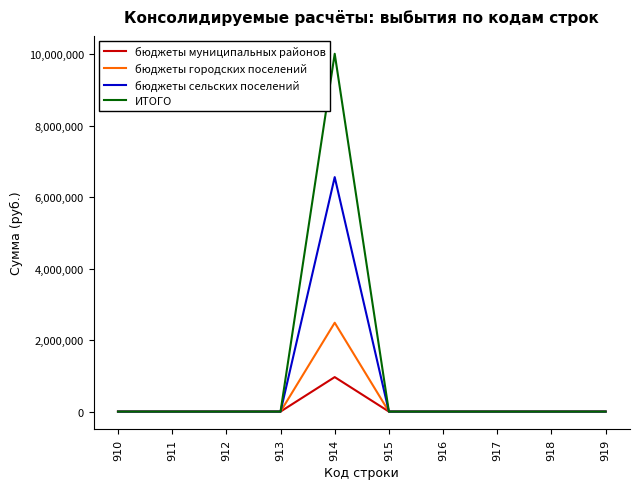

Reading left to right, what are all the values shown in this chart?

бюджеты муниципальных районов: 0.0	0.0	0.0	0.0	964441.1	0.0	0.0	0.0	0.0	0.0
бюджеты городских поселений: 0.0	0.0	0.0	0.0	2485440.0	0.0	0.0	0.0	0.0	0.0
бюджеты сельских поселений: 0.0	0.0	0.0	0.0	6558530.0	0.0	0.0	0.0	0.0	0.0
ИТОГО: 0.0	0.0	0.0	0.0	10008411.1	0.0	0.0	0.0	0.0	0.0